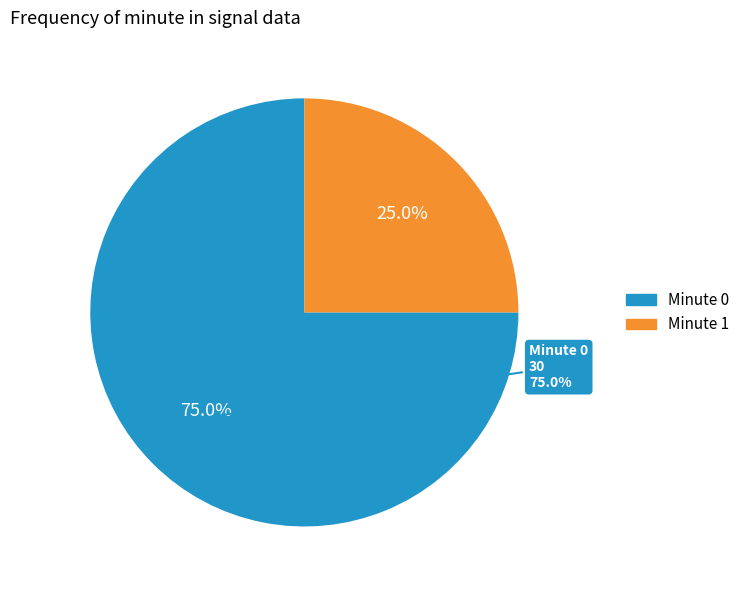

Combined, do 35 and 27 account for over 50%?

No